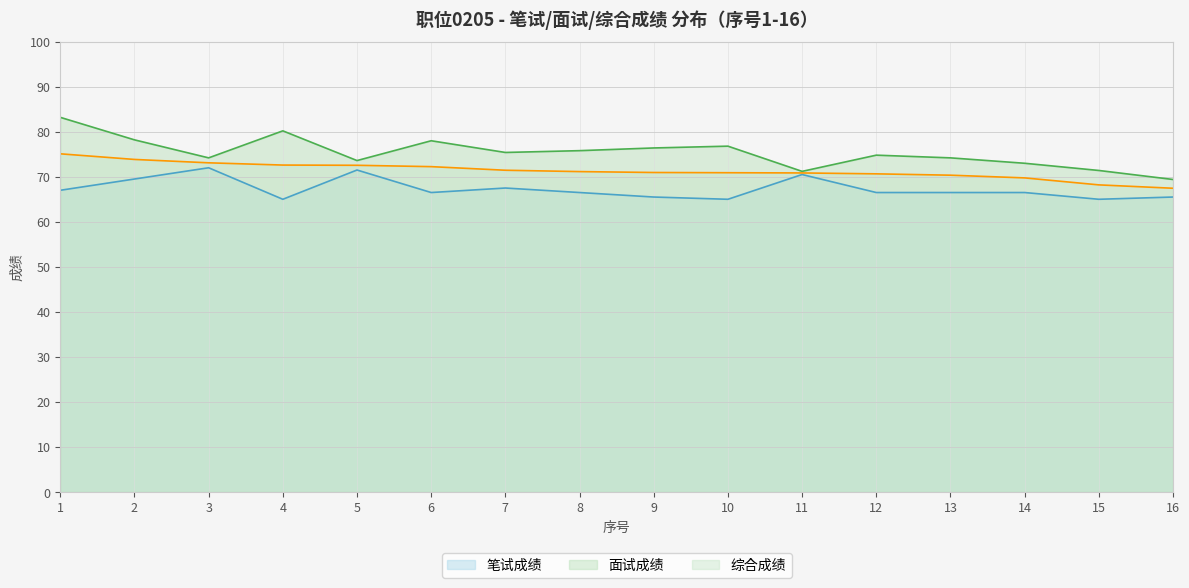

Which series has the largest range (max minus min)?

面试成绩